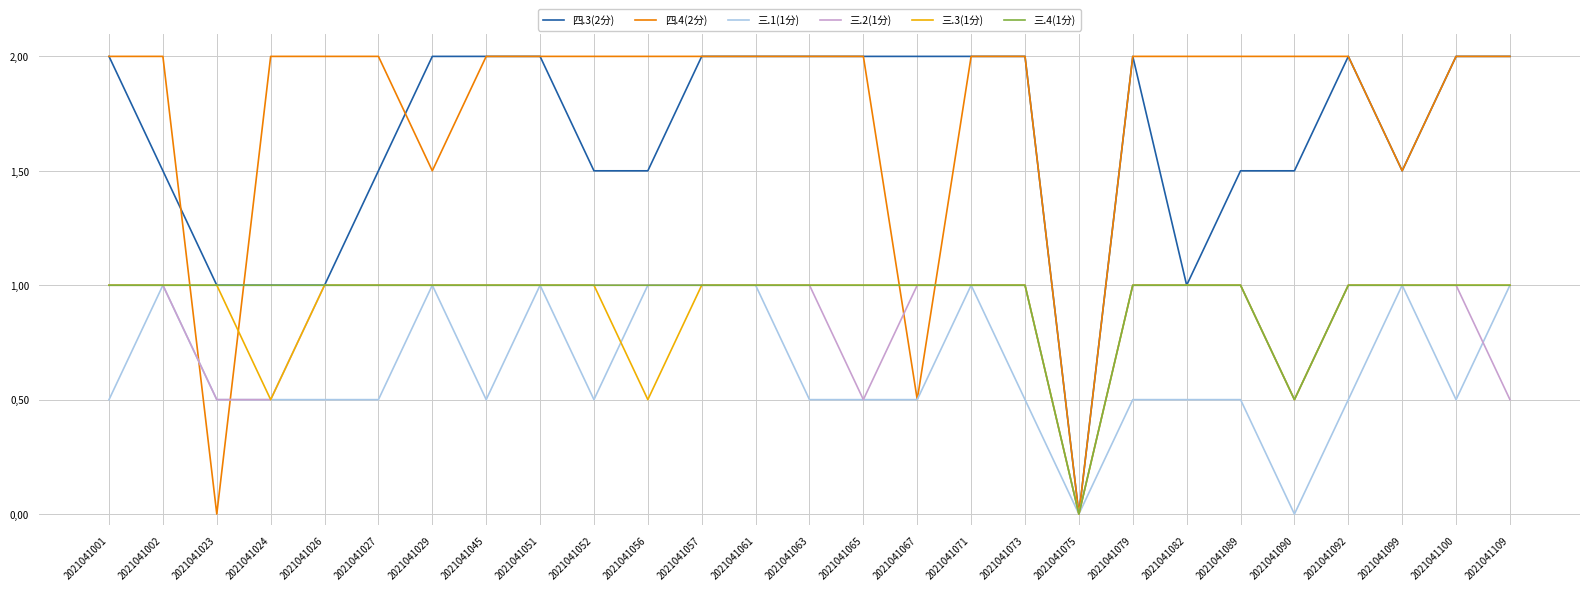

How many times do 四.4(2分) and 四.3(2分) cross each other?

3